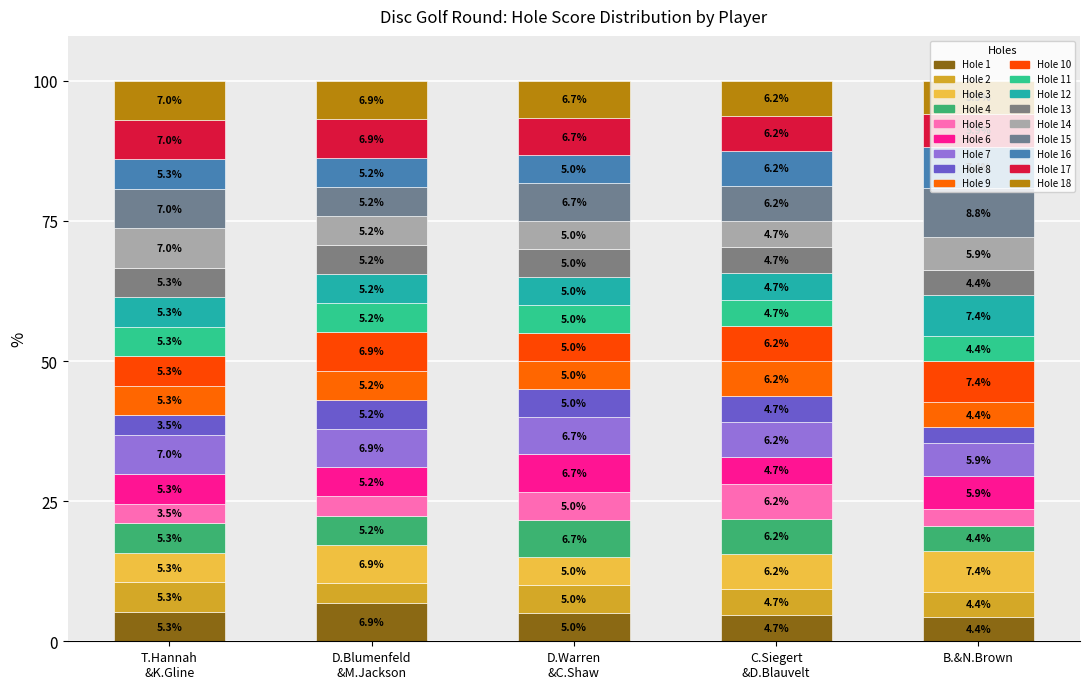

How many data points in Hole 1 are less than 5?

2